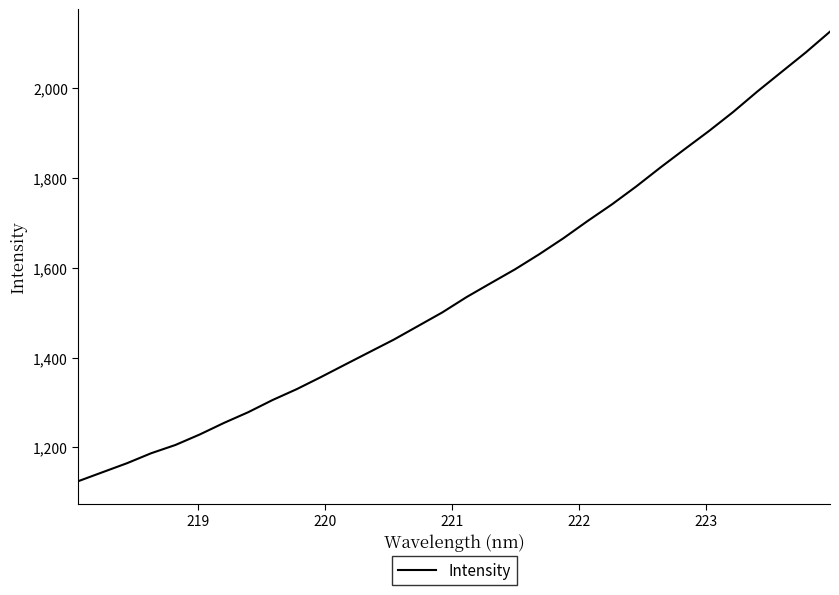

True or false: there are more than 2 points higher than both neighbors.

False